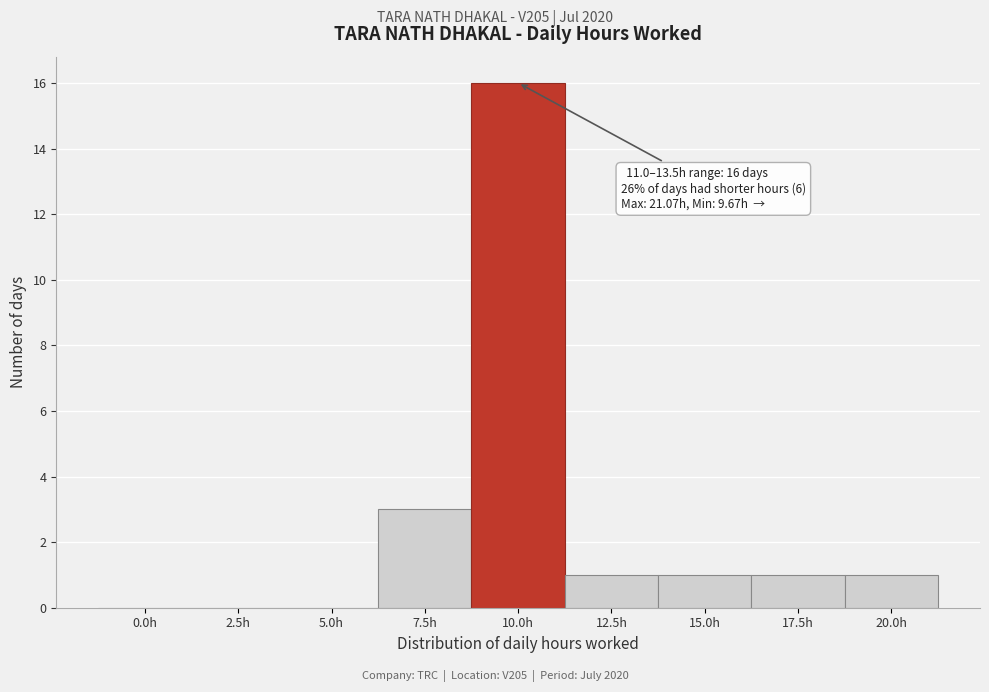

Reading left to right, extract all data points from this chart.

0.0h=0	2.5h=0	5.0h=0	7.5h=3	10.0h=16	12.5h=1	15.0h=1	17.5h=1	20.0h=1